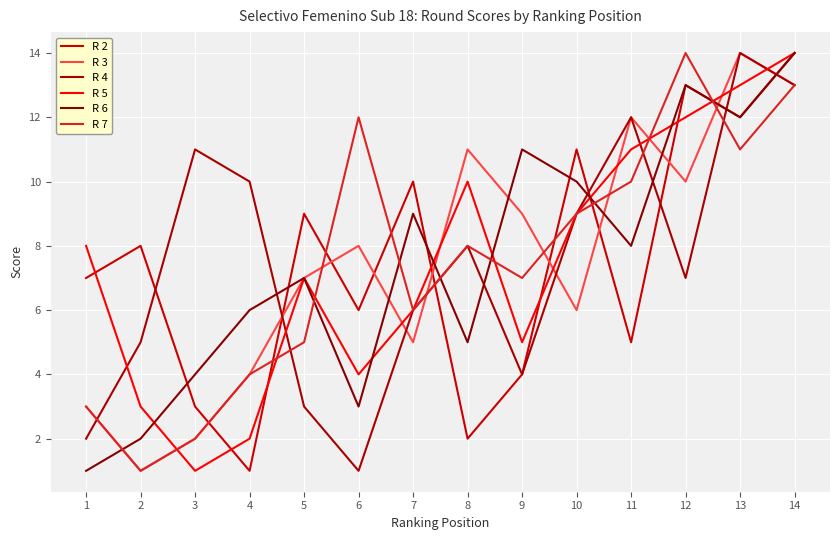

In R 4, how many points are higher than both neighbors (excluding endpoints)?

4